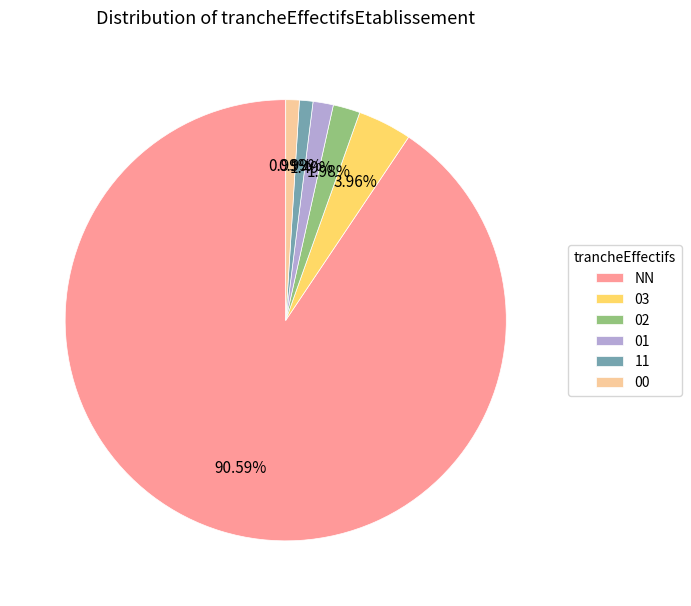

Which category has the biggest portion of the pie?

NN